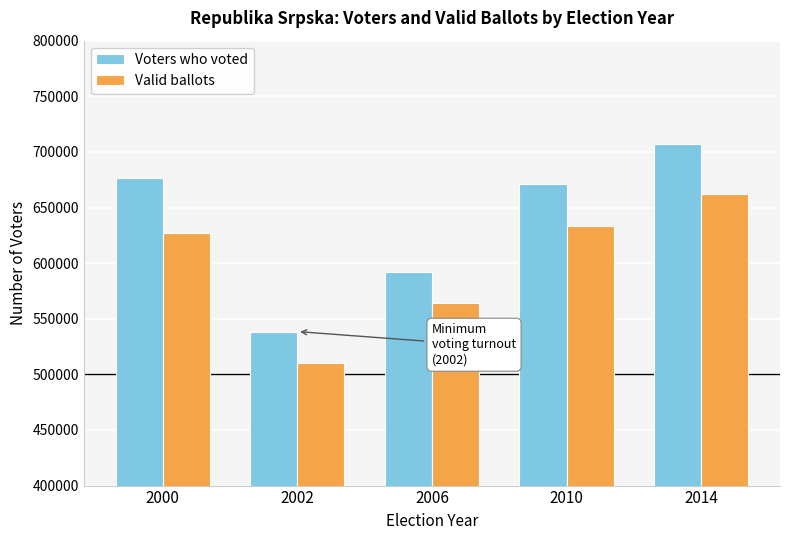

What value does the Voters who voted series have at 2014?

706711